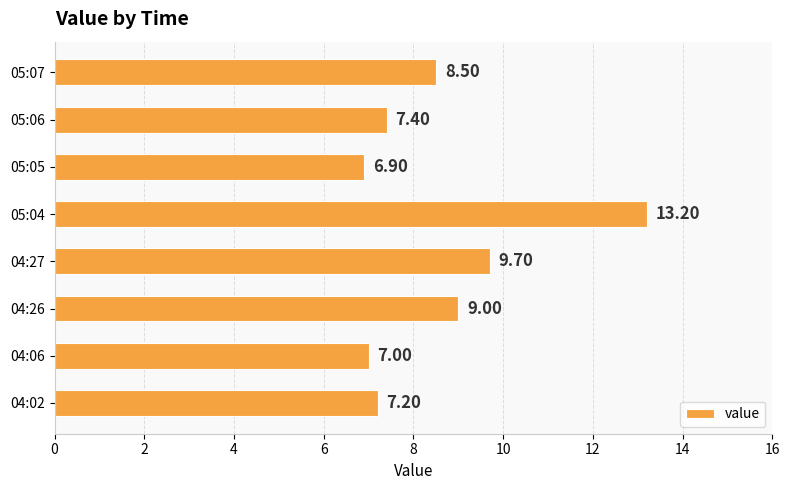

List the labels in order of value, smallest first.

05:05, 04:06, 04:02, 05:06, 05:07, 04:26, 04:27, 05:04